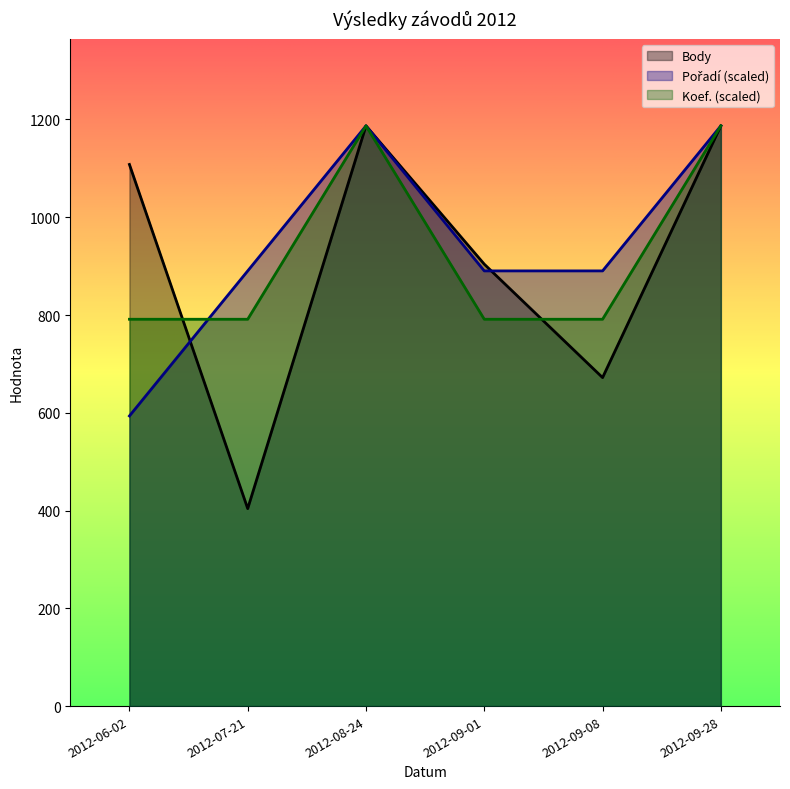

Rank the series by their average value, from lowest to highest.

Body, Koef., Pořadí